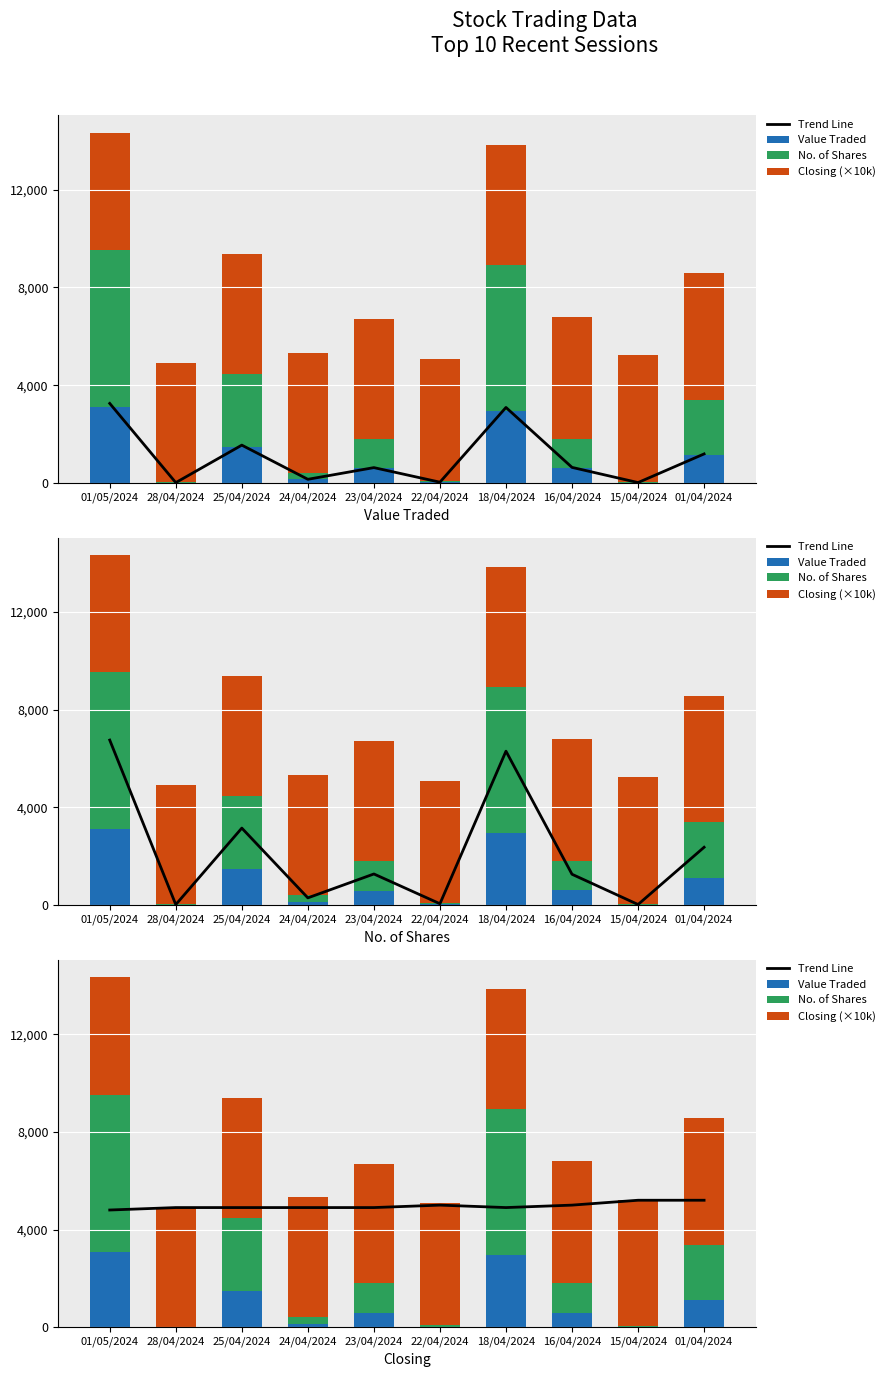

What is the greatest value displayed?

6433